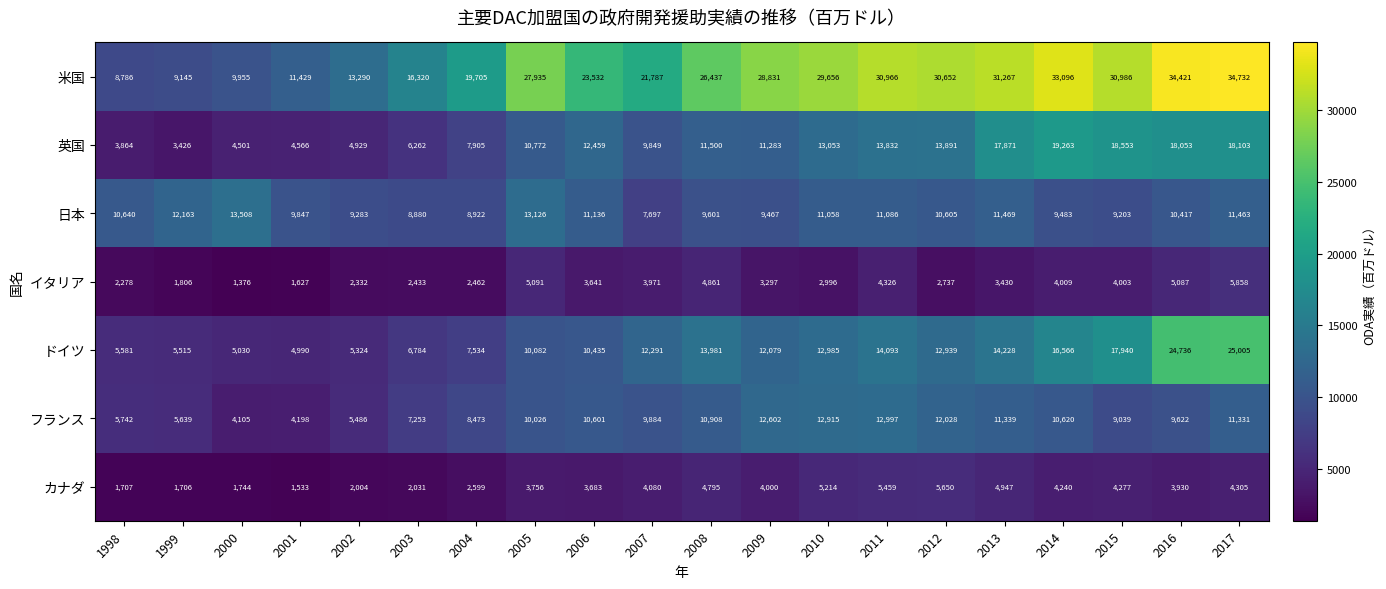

Which series has the largest total across all categories?

米国